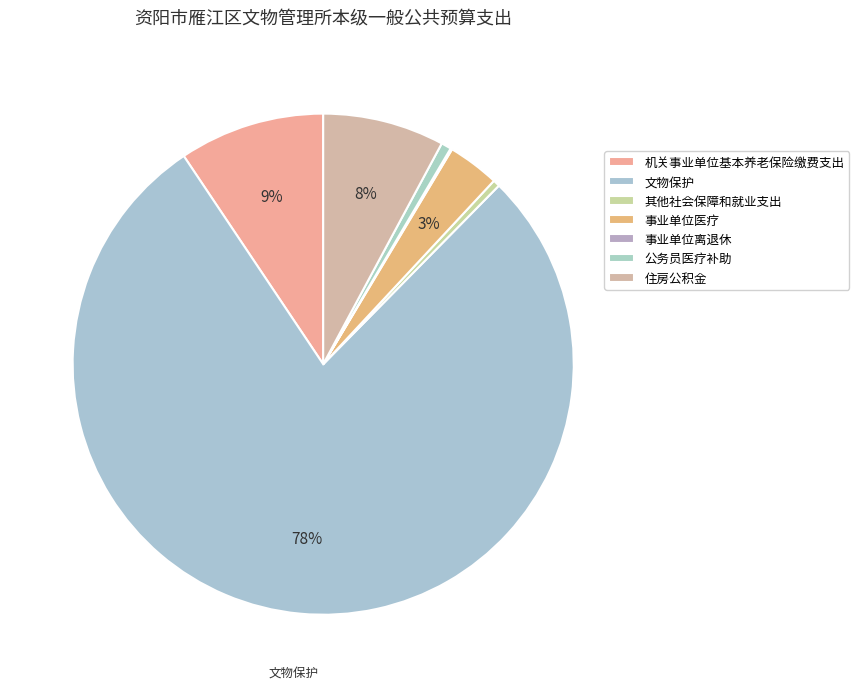

To the nearest percent, what portion does 机关事业单位基本养老保险缴费支出 represent?

9%